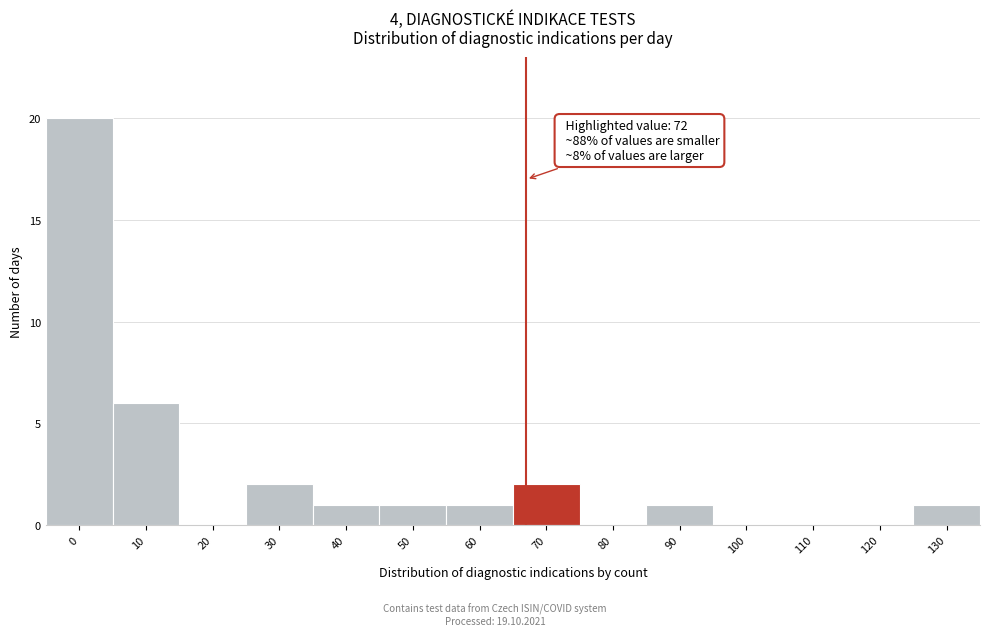

Reading right to left, list all the values displayed in this chart.

130=1	120=0	110=0	100=0	90=1	80=0	70=2	60=1	50=1	40=1	30=2	20=0	10=6	0=20